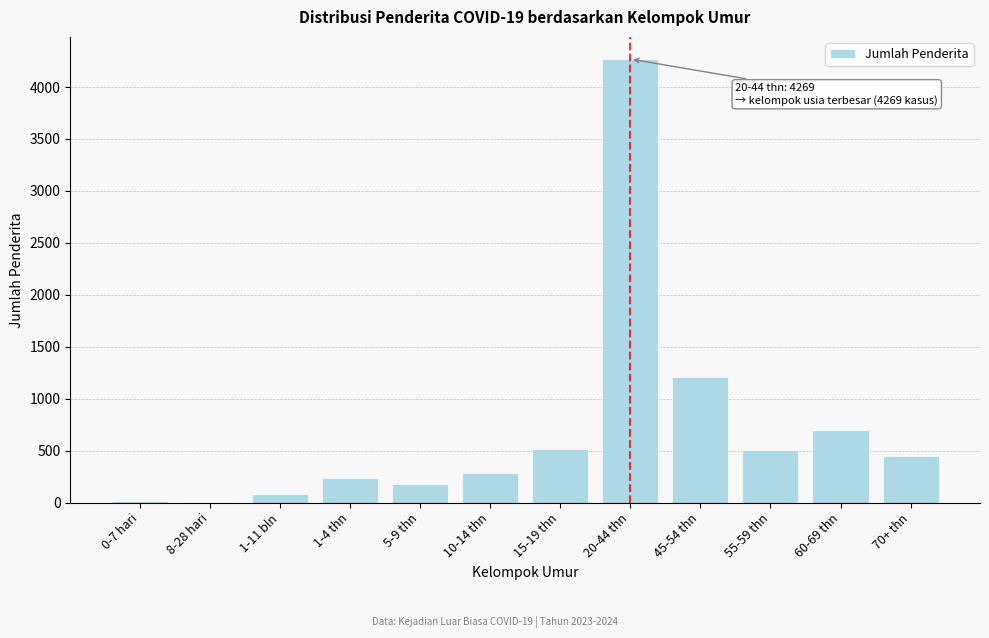

Which category has the highest value across all series?

20-44 thn